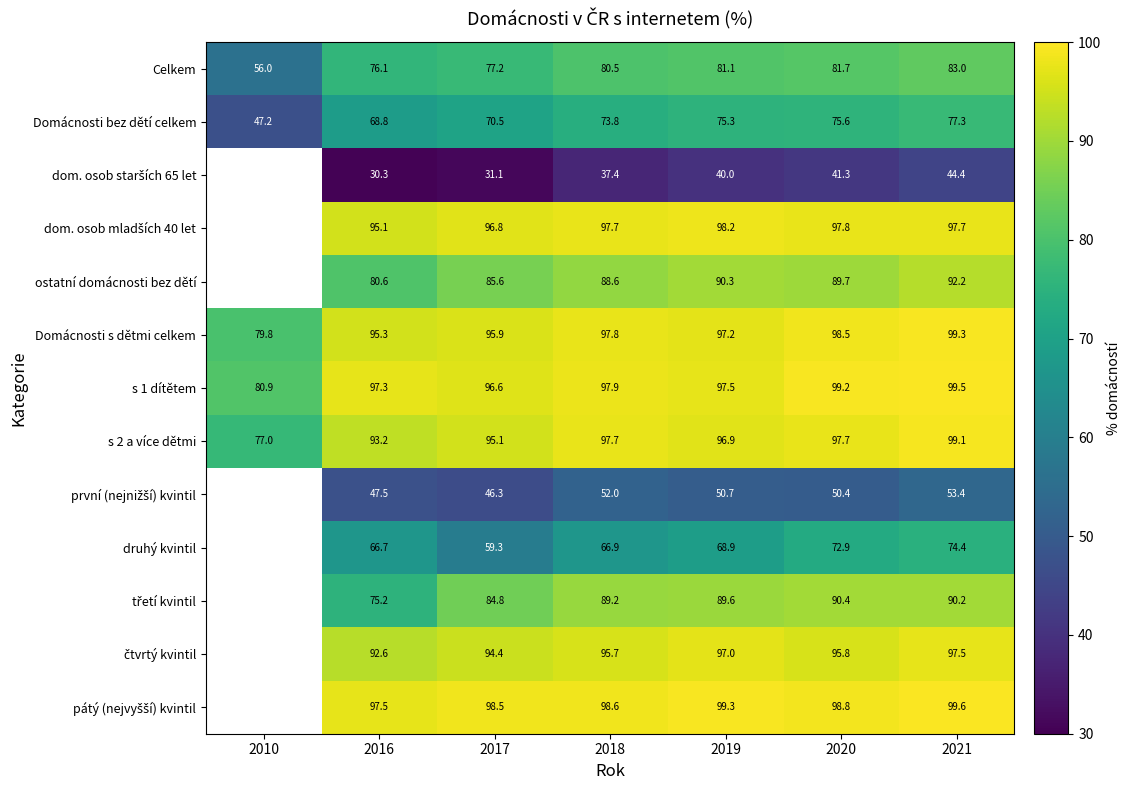

At which label is Domácnosti bez dětí celkem closest to 62?

2016